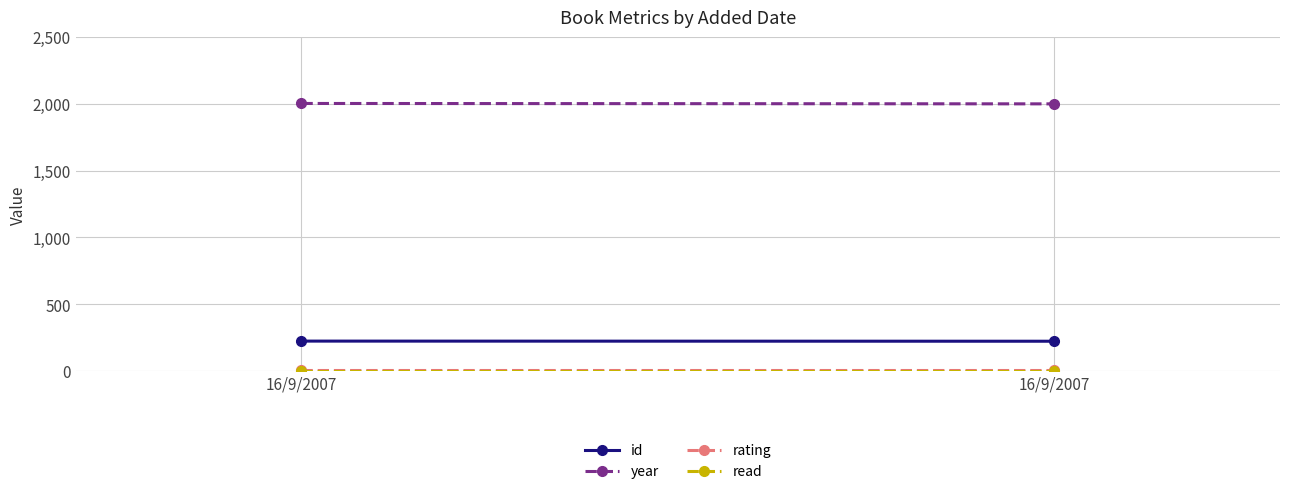

Reading left to right, transcribe all the data shown in this chart.

id: 223	222
year: 2002	1999
rating: 5	5
read: 1	1